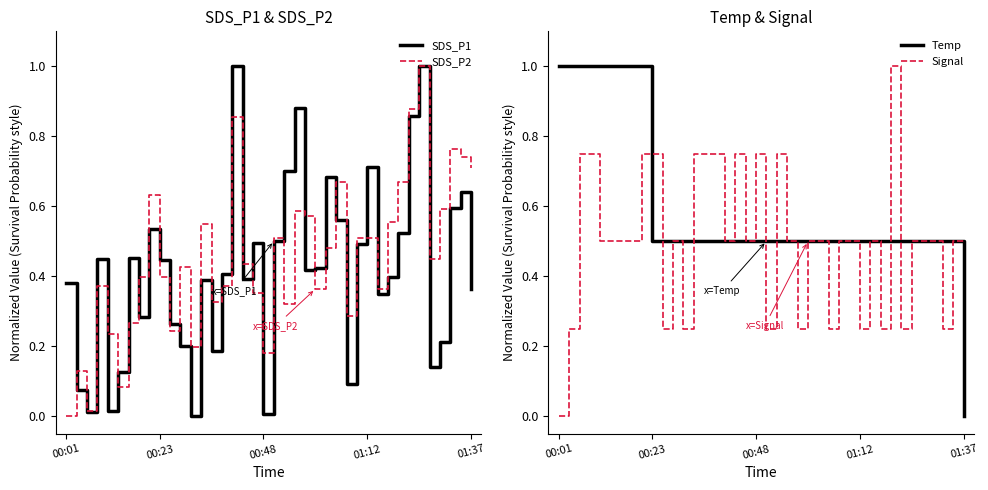

Is this an area chart (filled region under the line)?

No